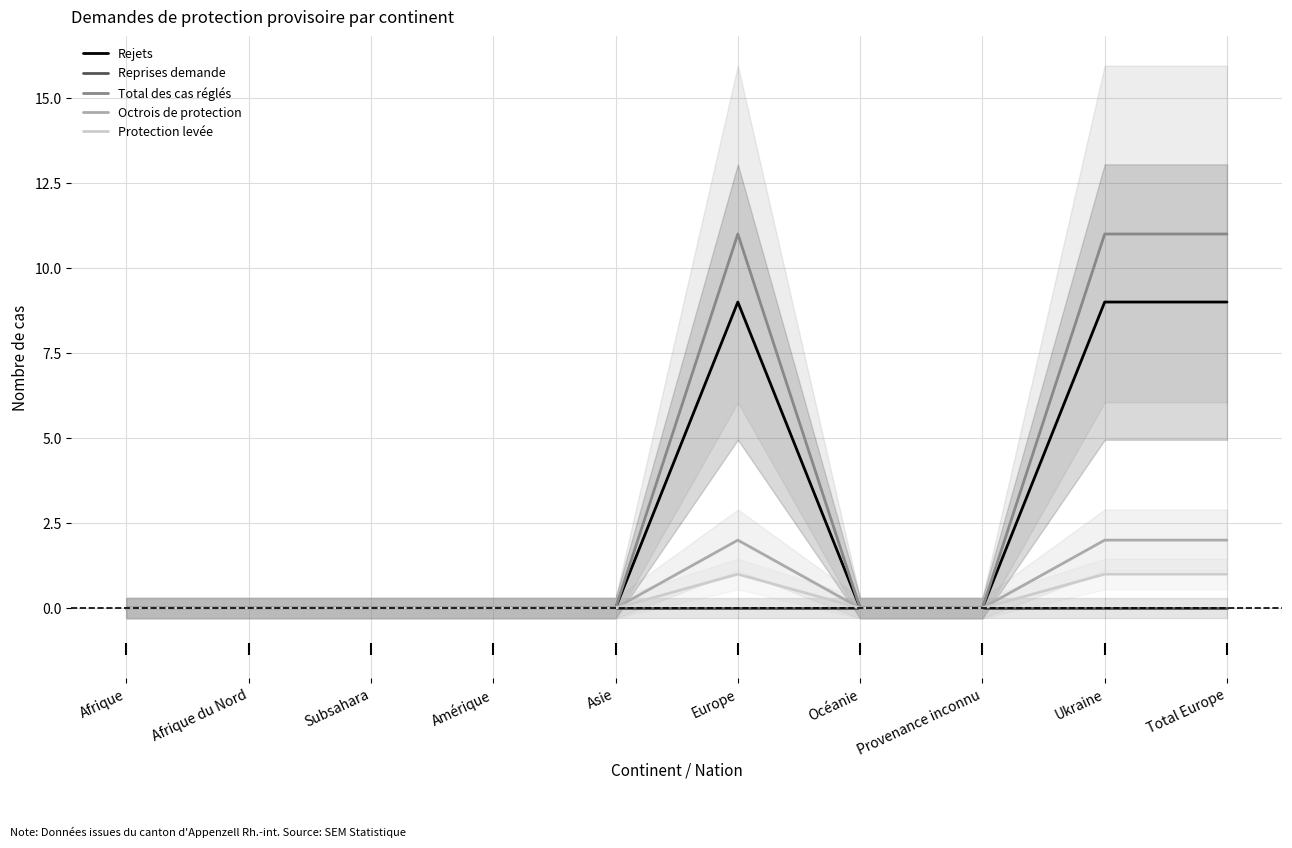

How many series are shown in this chart?

5